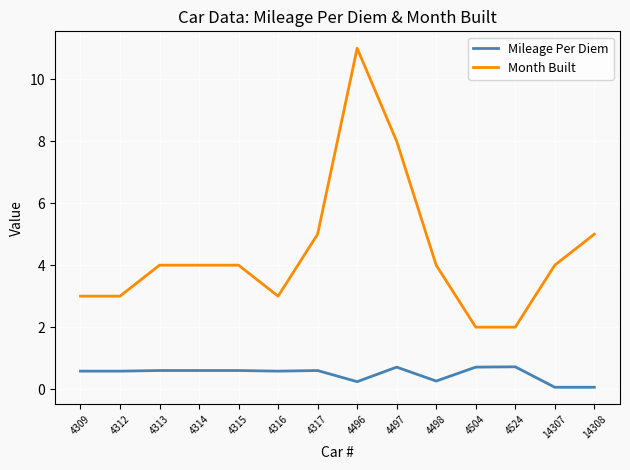

True or false: Month Built and Mileage Per Diem intersect in this chart.

False